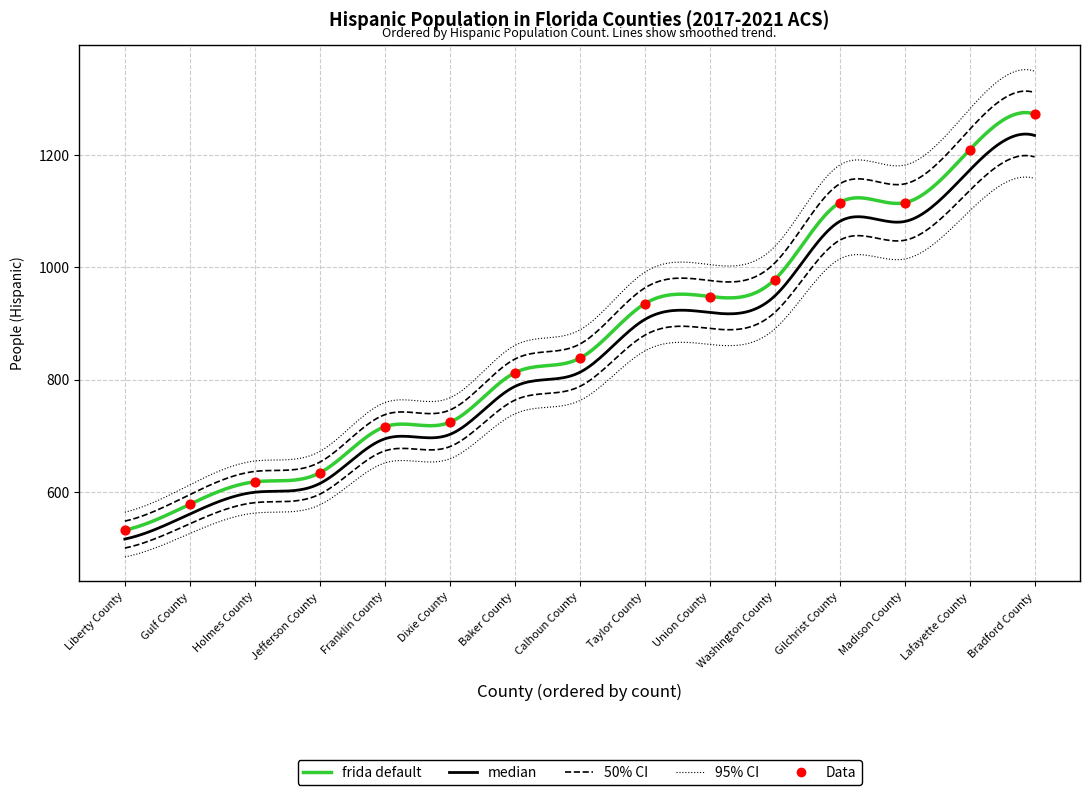

Which has a higher value, Dixie County or Calhoun County?

Calhoun County